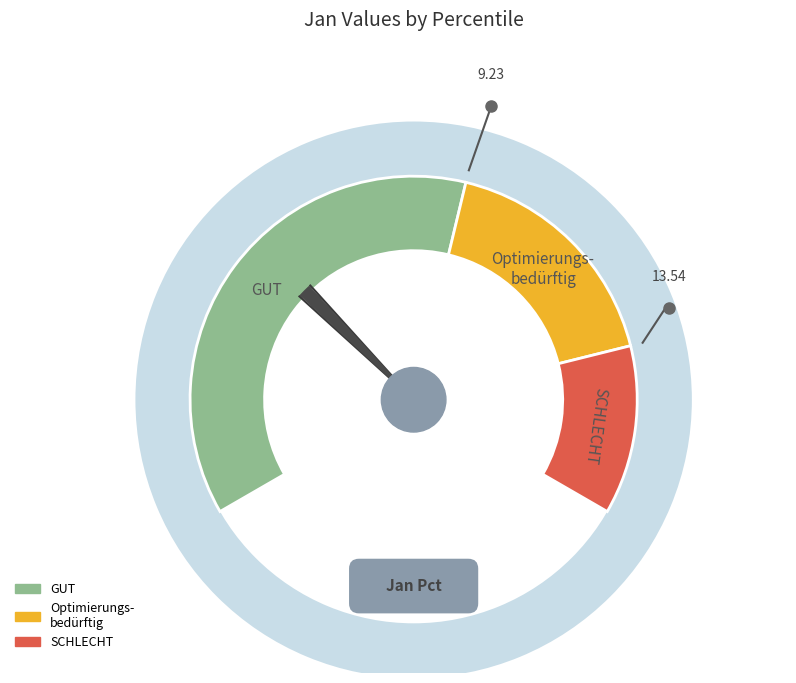

To the nearest percent, what is the average slice percentage?

10%